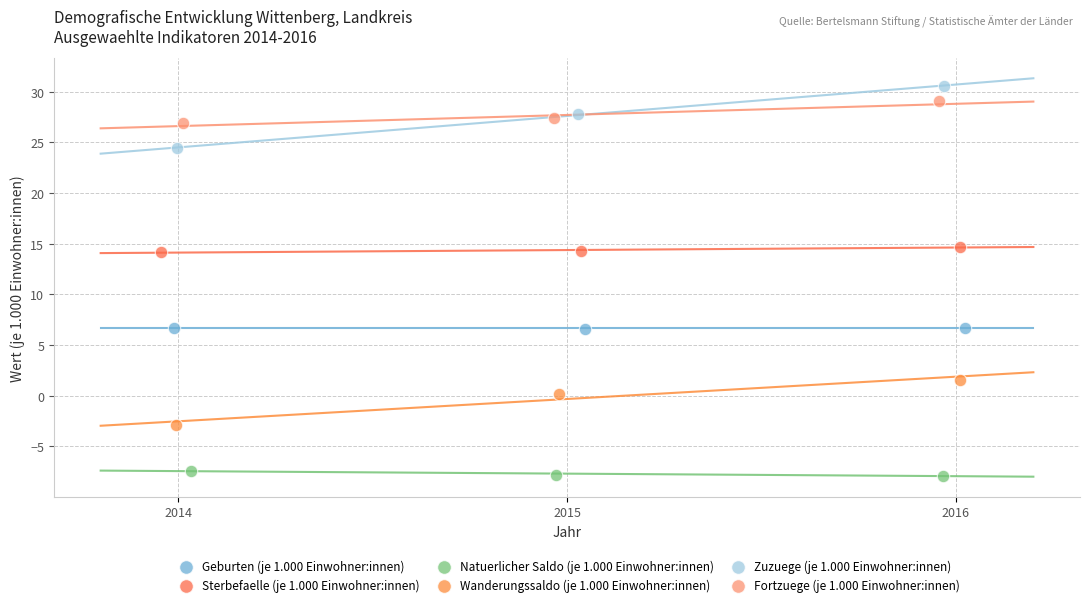

Which series has the largest Y range (max minus min)?

Zuzuege (je 1.000 Einwohner:innen)